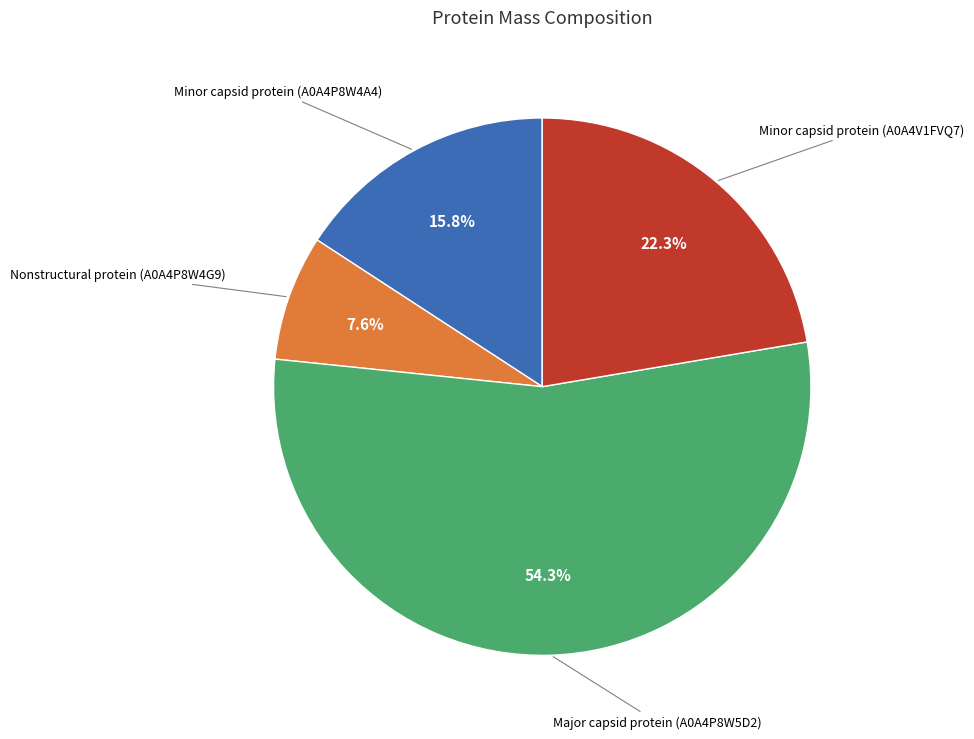

Is there any slice that represents more than half of the pie?

Yes